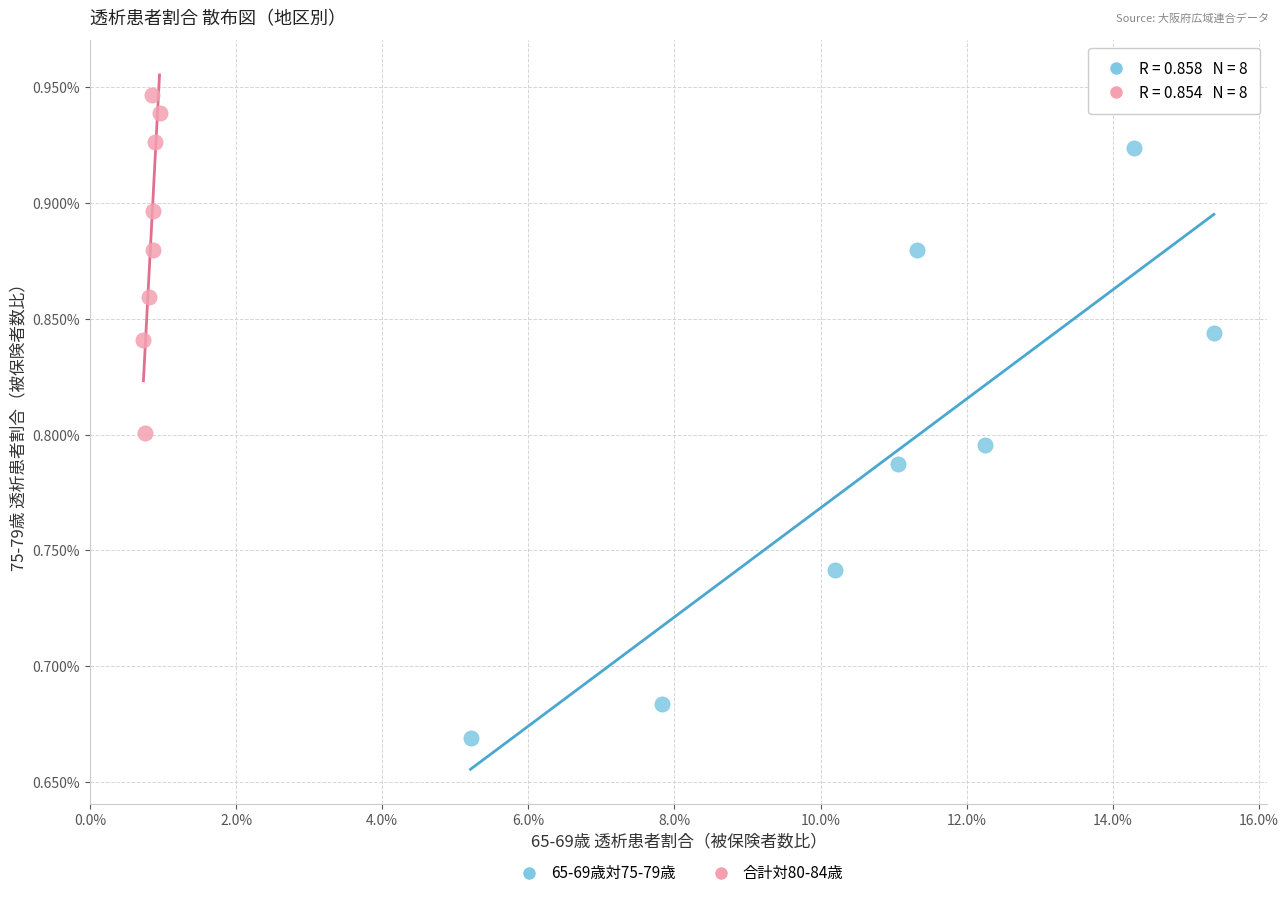

Which series reaches the minimum Y coordinate?

65-69歳対75-79歳